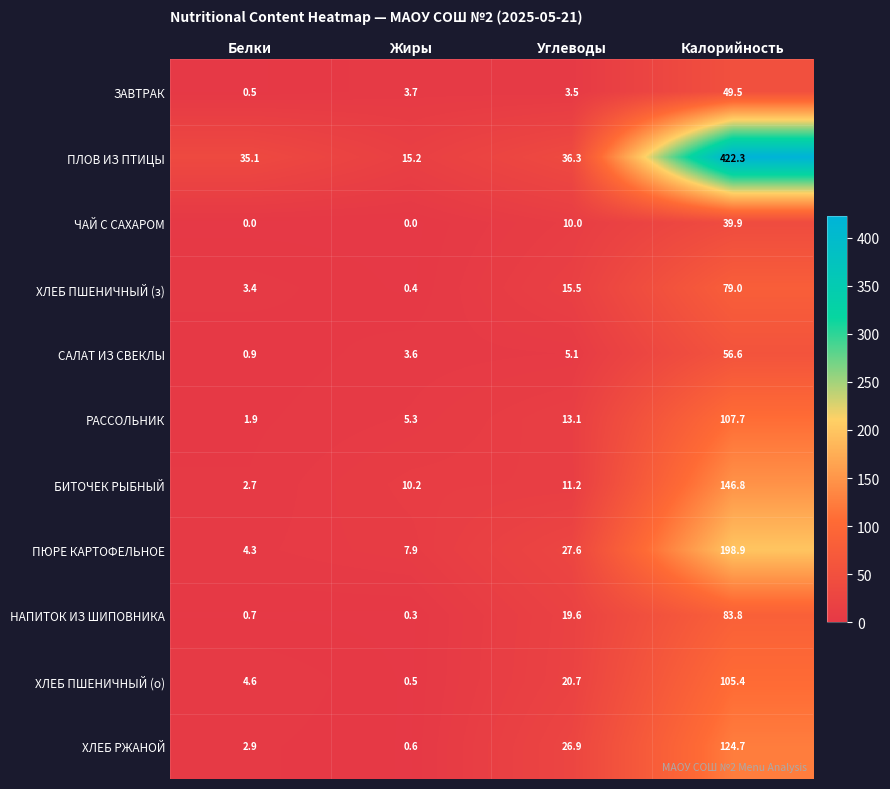

What is the highest value of the ПЮРЕ КАРТОФЕЛЬНОЕ series?

198.9